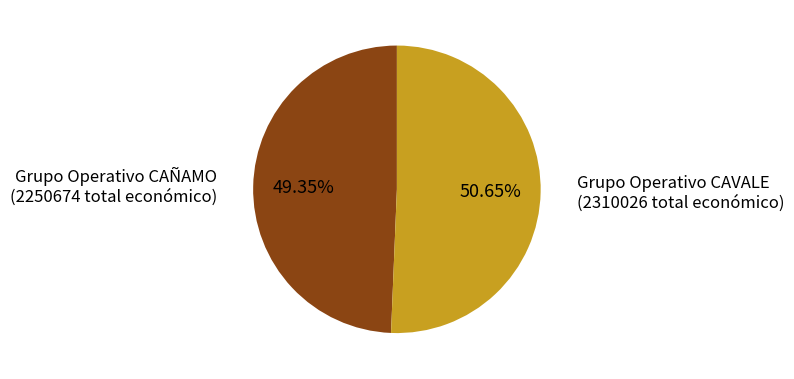

Count the number of slices in the pie.

2